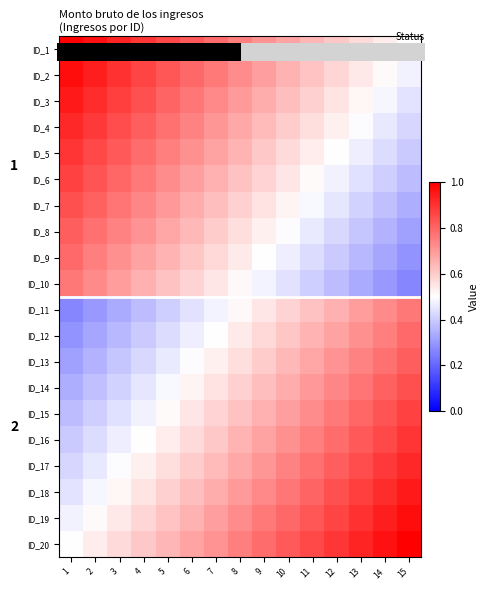

Which category has the highest value in the ID_13 series?

15